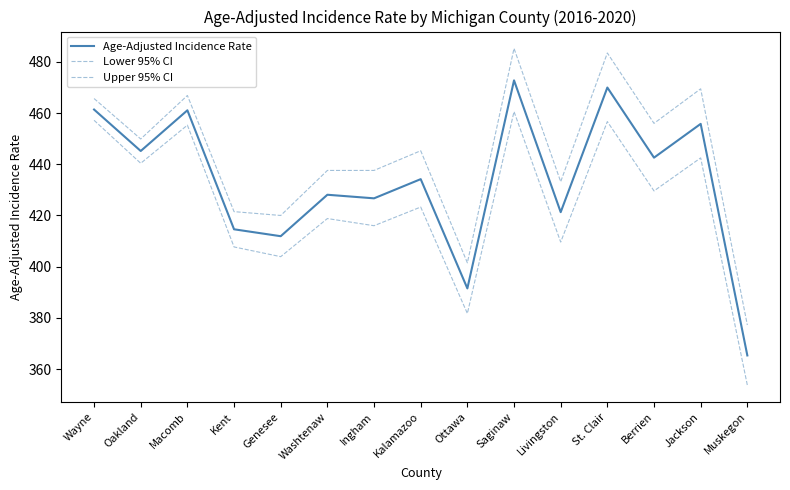

Count the number of data series in this chart.

3